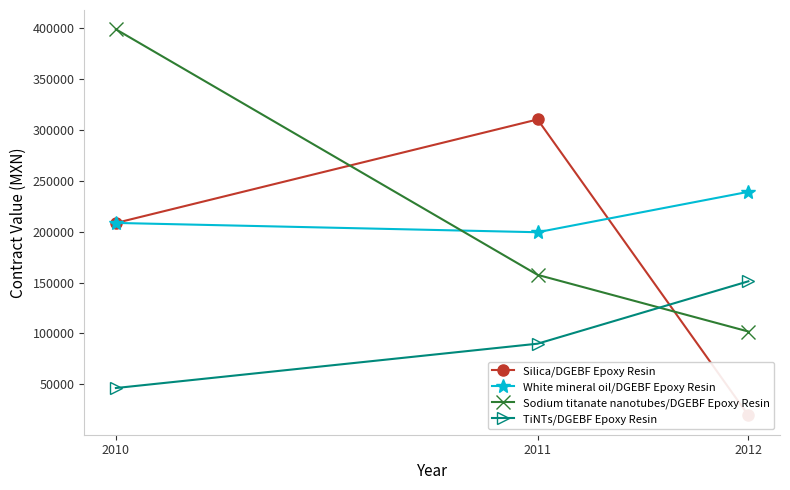

Which category has the highest value in the TiNTs/DGEBF Epoxy Resin series?

2012